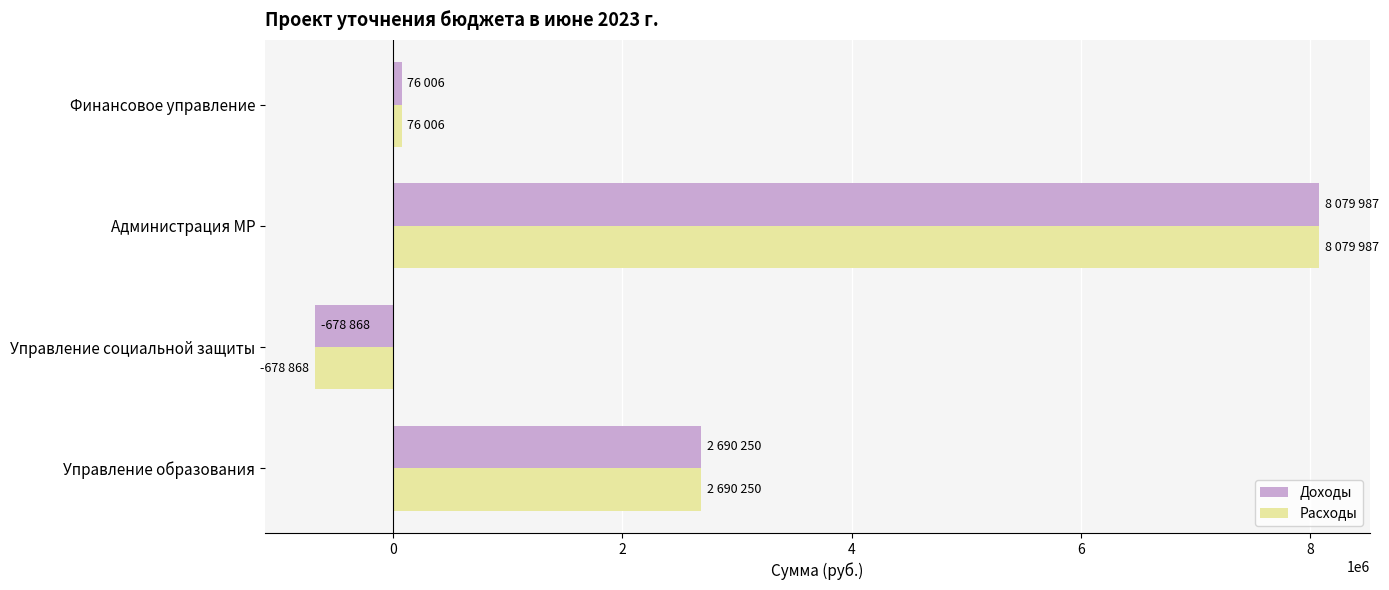

Where is Доходы nearest to the value 3700559?

Управление образования